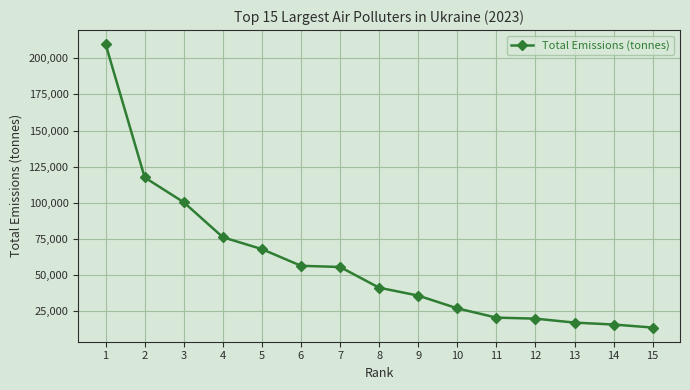

What is the sum of all values?

875494.9